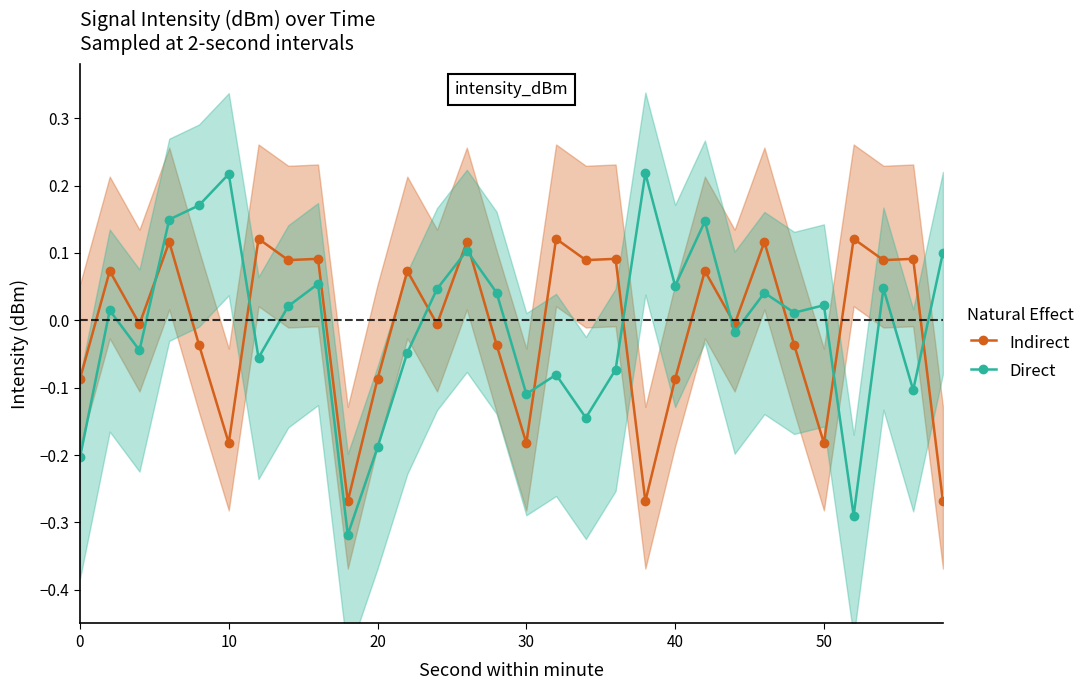

What is the greatest value displayed?

0.2